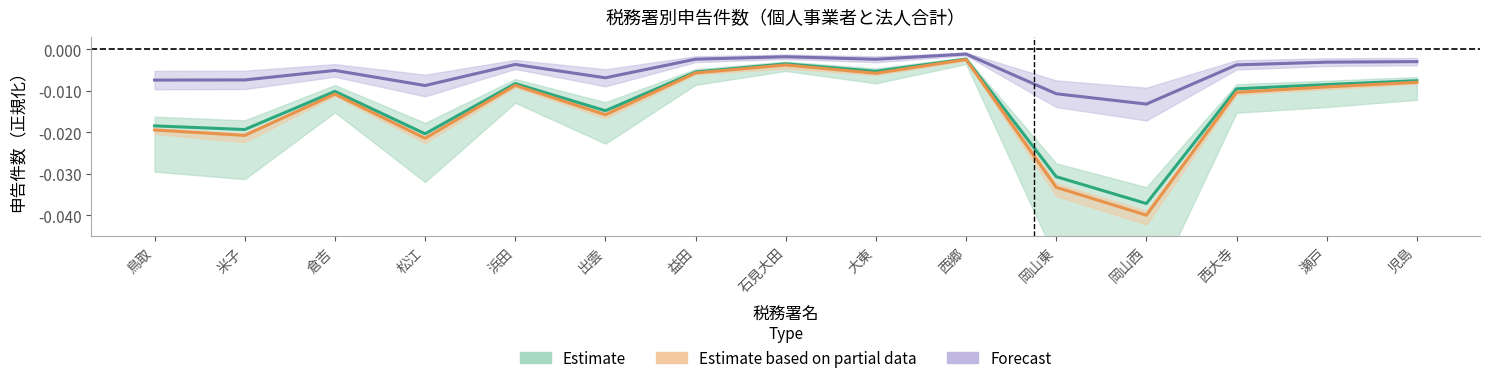

What are all the series names shown in the legend?

Estimate, Estimate based on partial data, Forecast